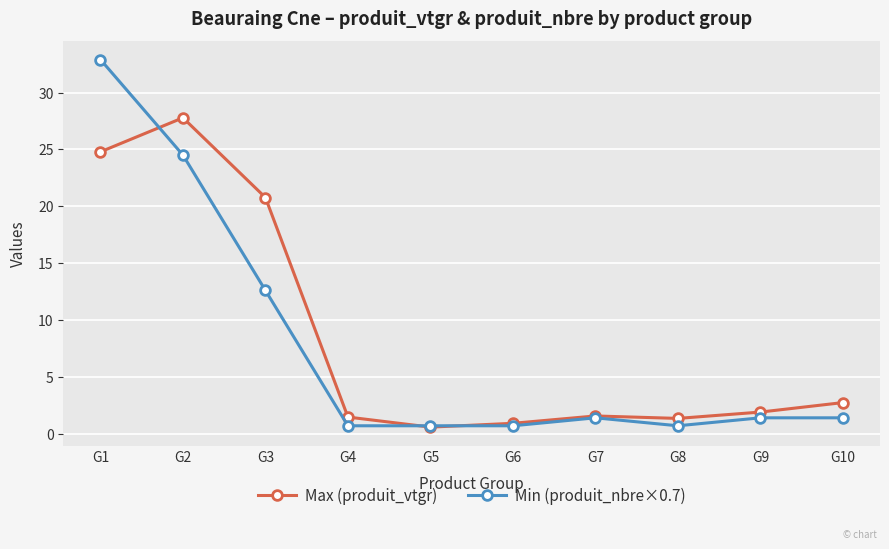

At how many categories does at least one series exceed 22?

2